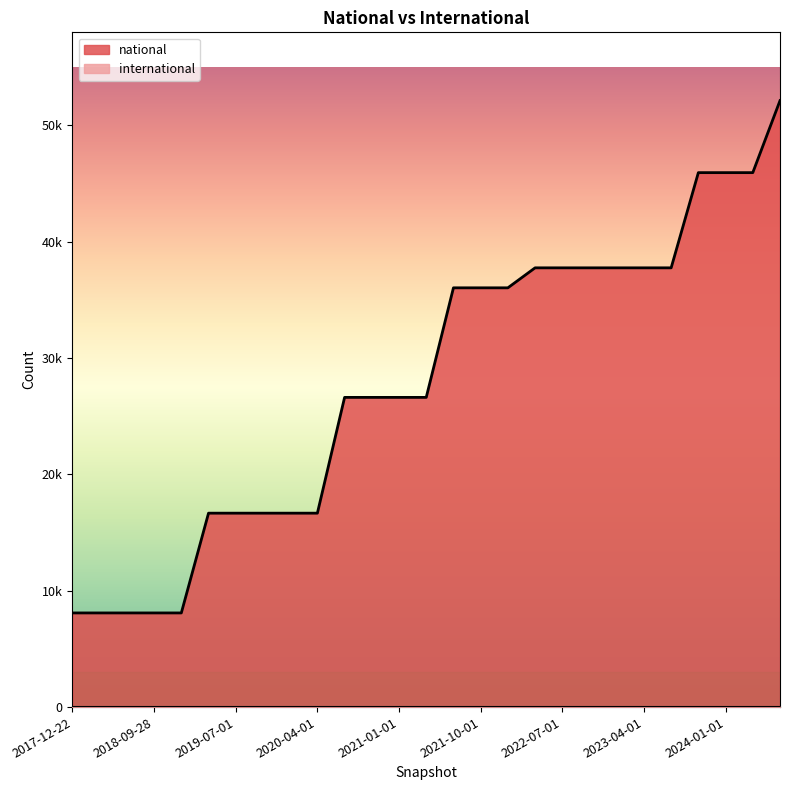

Which label corresponds to the largest value in the chart?

2024-07-01